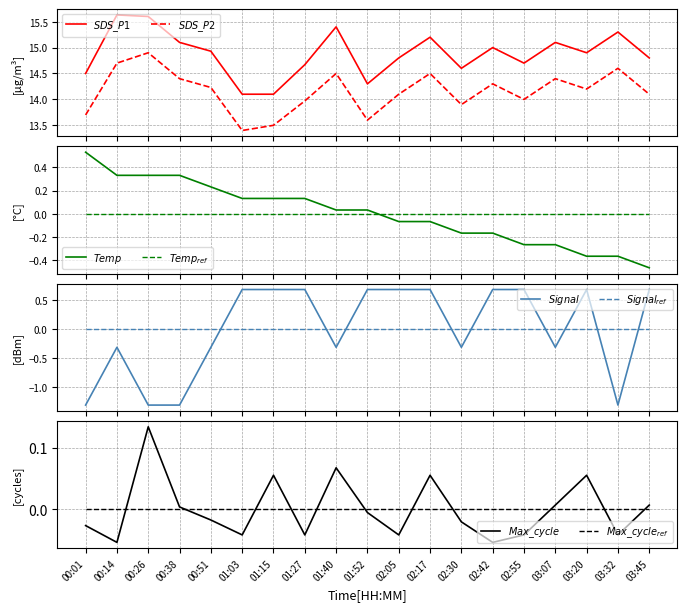

The SDS_P2 series shows 14.0 at 01:27. True or false?

True